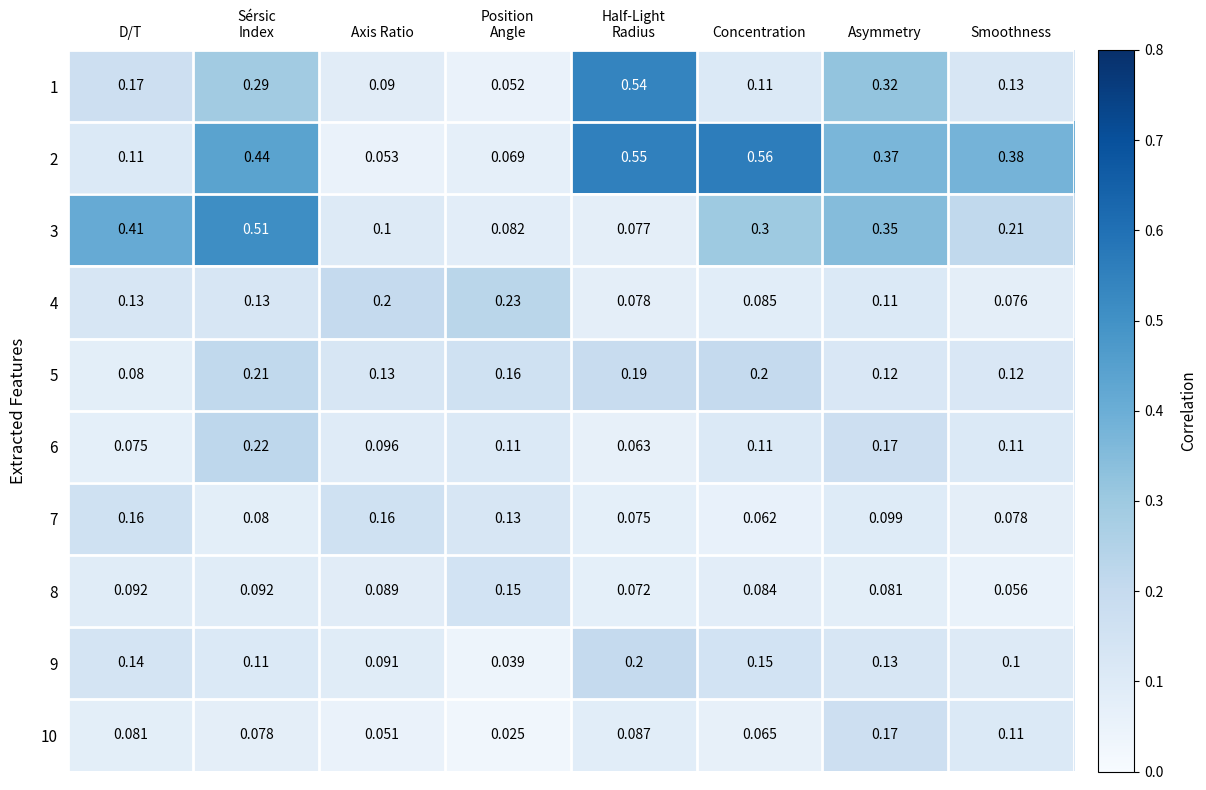

Is the value of 7 at Asymmetry greater than the value of 6 at D/T?

Yes